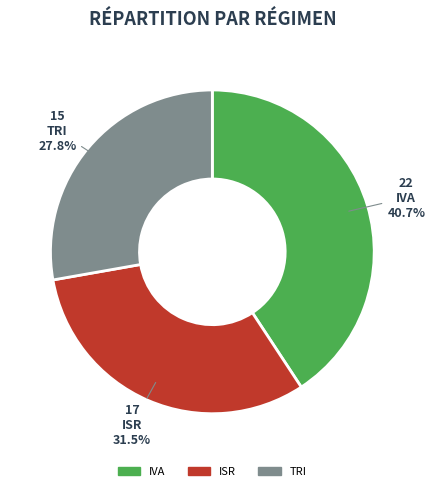

Which slice is the largest?

IVA